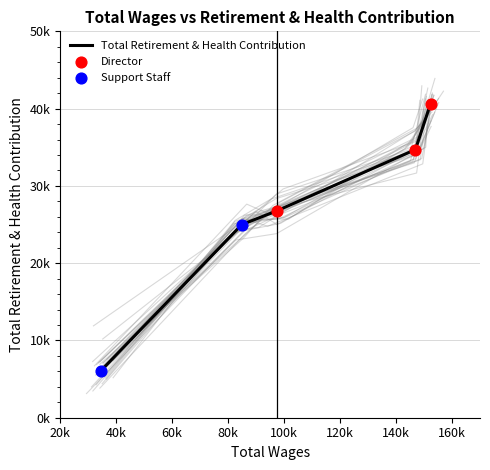

Approximately how many times larger is the value at 34652.0 compared to 146929.0?

0.2